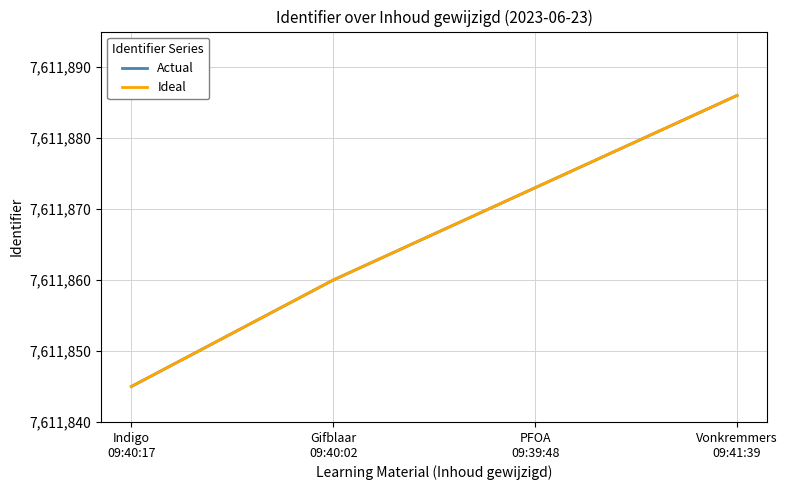

Is this an area chart (filled region under the line)?

No